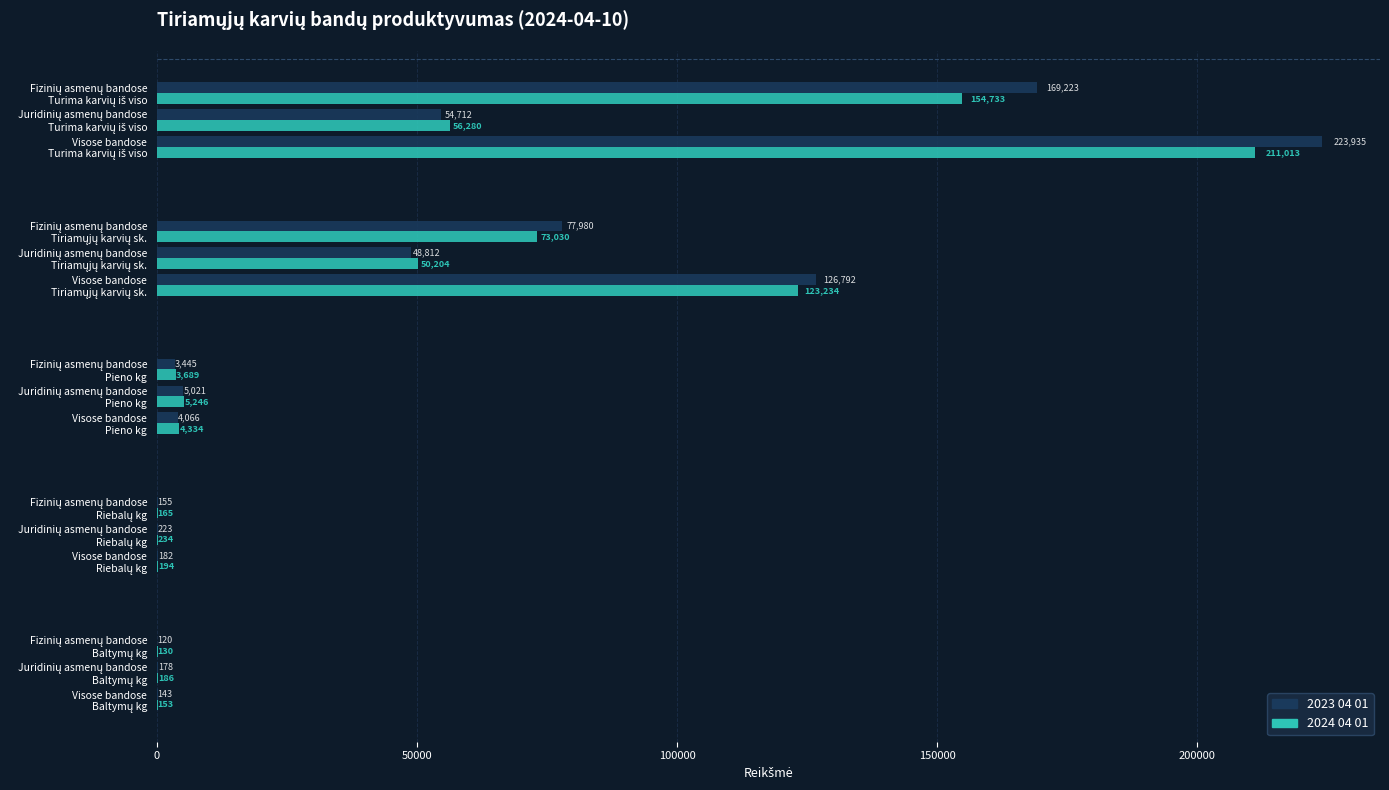

What is the sum of all 2024 04 01 values?

682825